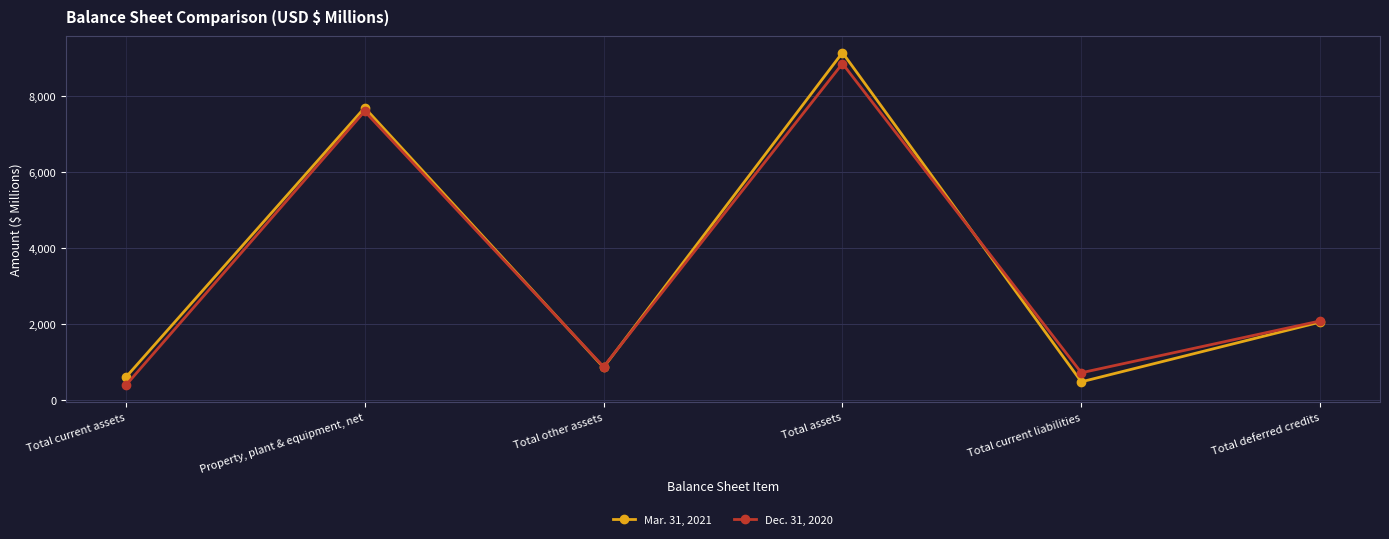

List the series in order of their overall mean, lowest first.

Dec. 31, 2020, Mar. 31, 2021